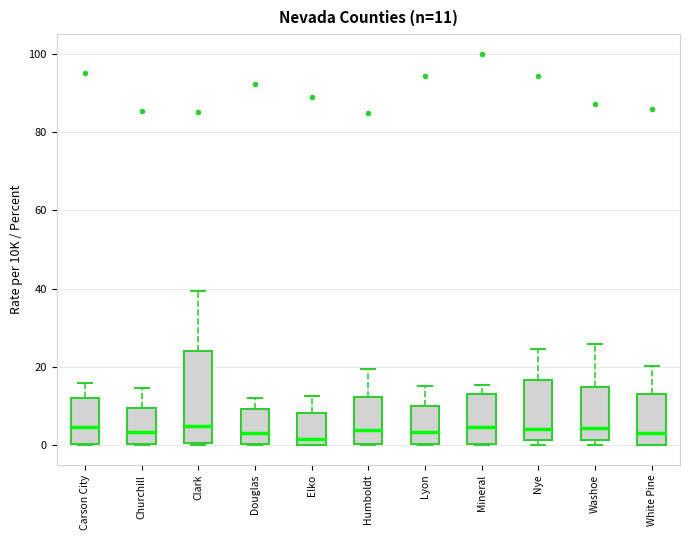

Which box is the tallest, from its lower edge to its upper edge?

Clark